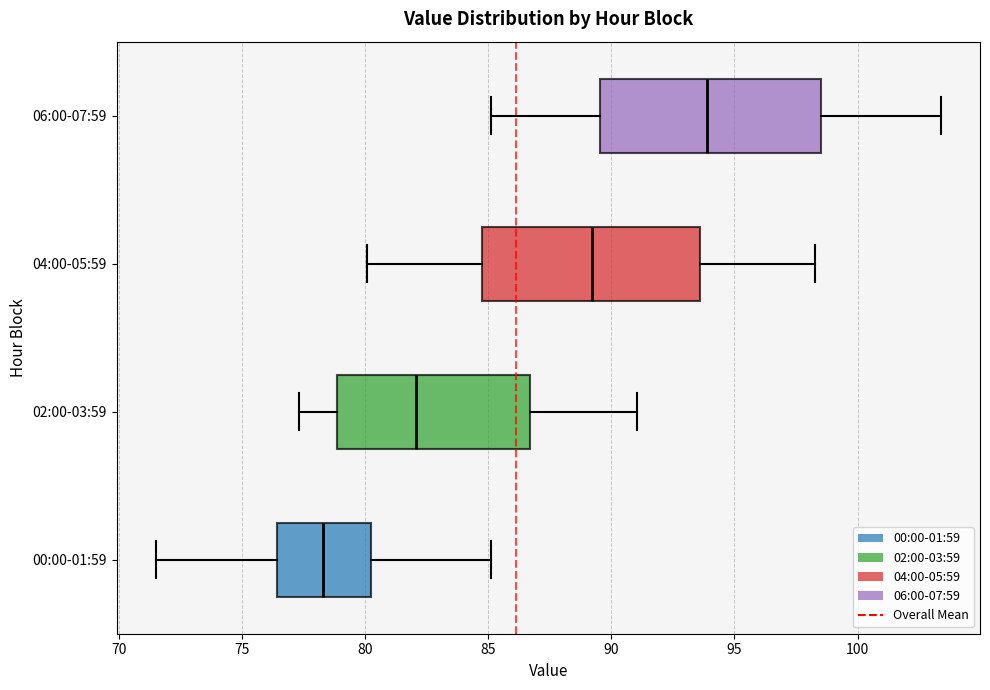

Reading bottom to top, transcribe this box plot: for each box, give where its median line is, the range the box spans, and where its two whiskers end, as read against the x-axis. The values are not printed on the chart, so give them approximately, as read against the axis.

00:00-01:59: median 78.5, box 76.5 to 80.5, whiskers 71.5 to 85.0
02:00-03:59: median 82.0, box 79.0 to 86.5, whiskers 77.5 to 91.0
04:00-05:59: median 89.0, box 85.0 to 93.5, whiskers 80.0 to 98.5
06:00-07:59: median 94.0, box 89.5 to 98.5, whiskers 85.0 to 103.5